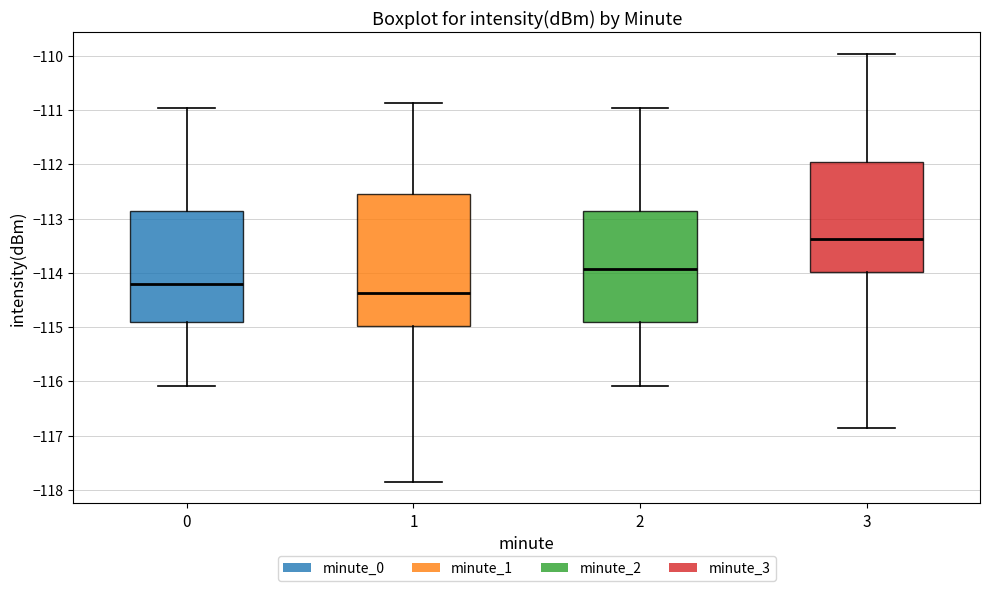

Reading left to right, transcribe this box plot: for each box, give where its median line is, the range the box spans, and where its two whiskers end, as read against the y-axis. The values are not printed on the chart, so give them approximately, as read against the axis.

0: median -114.2, box -114.9 to -112.9, whiskers -116.1 to -111.0
1: median -114.4, box -115.0 to -112.5, whiskers -117.9 to -110.9
2: median -113.9, box -114.9 to -112.9, whiskers -116.1 to -111.0
3: median -113.4, box -114.0 to -112.0, whiskers -116.9 to -110.0